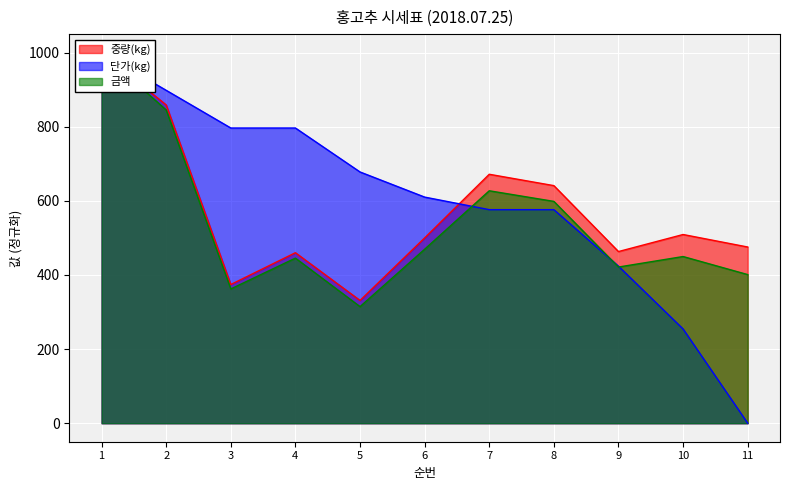

Which category has the lowest value across all series?

11